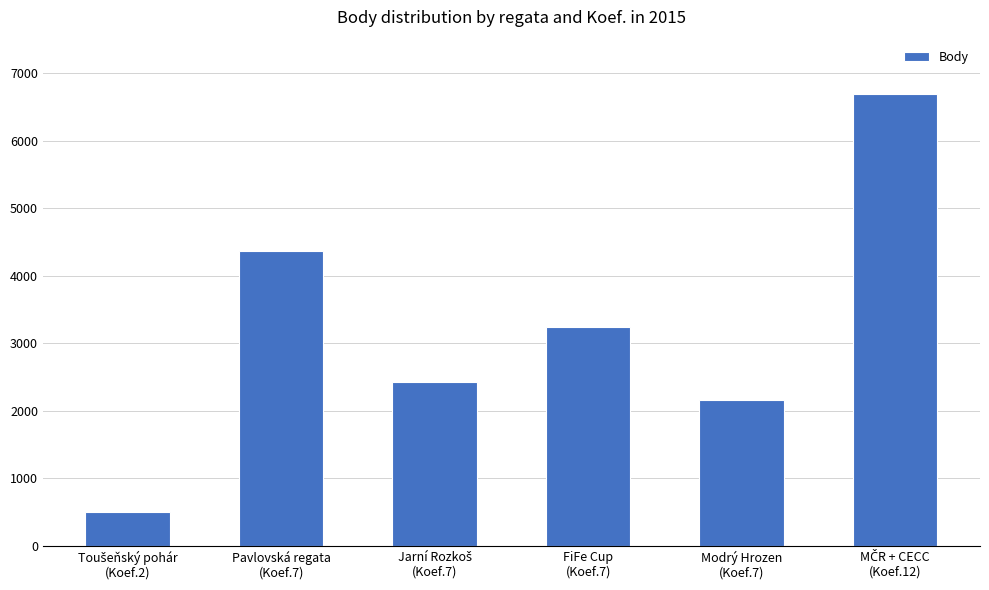

Is it true that the value at FiFe Cup
(Koef.7) is 4496?

False